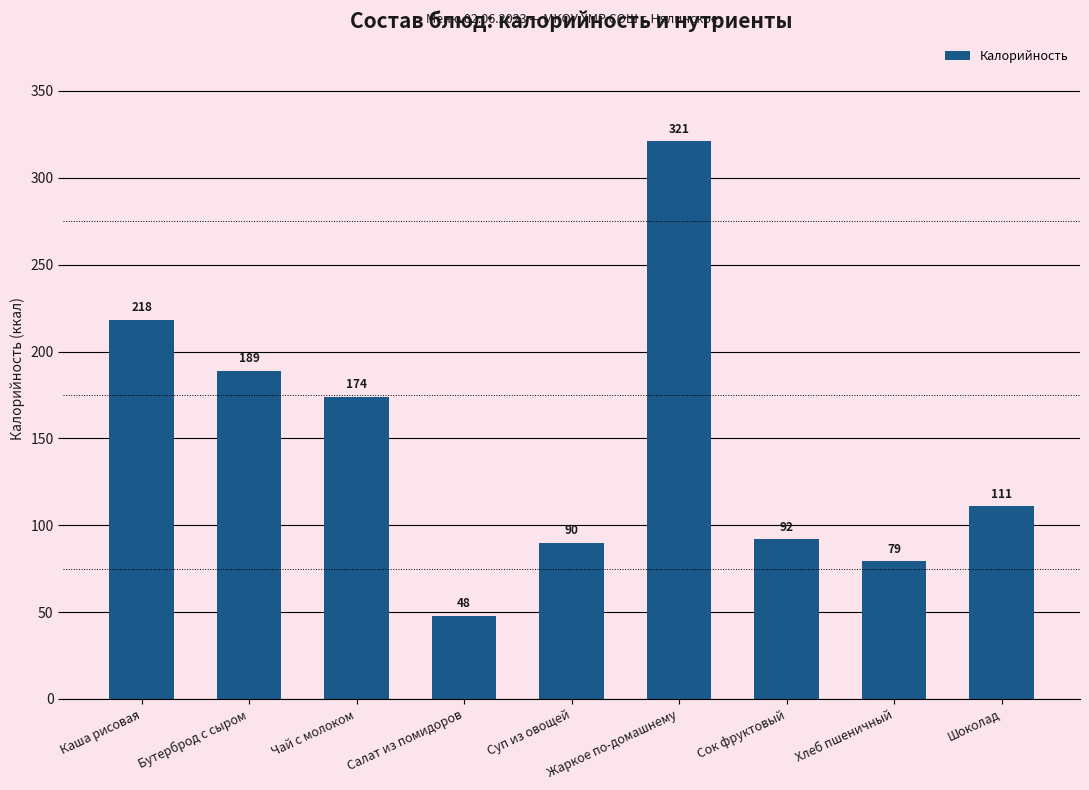

Which label corresponds to the smallest value in the chart?

Салат из помидоров